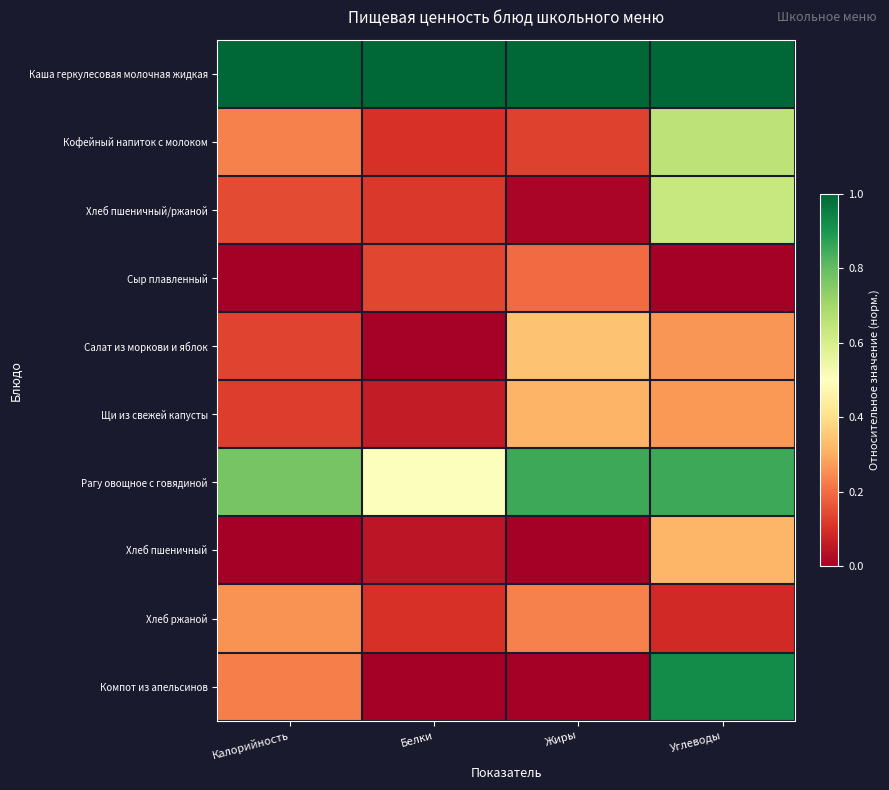

At how many categories does at least one series exceed 0?

4